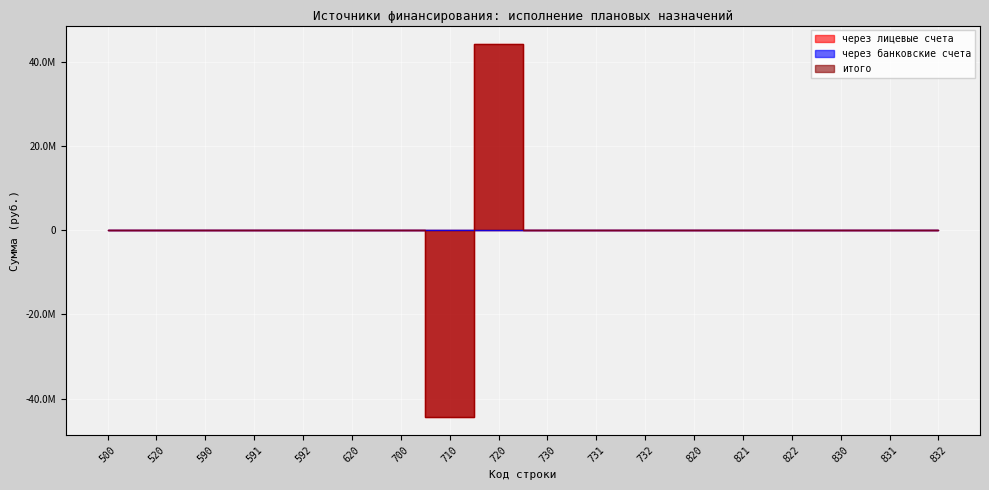

True or false: итого and через лицевые счета intersect in this chart.

False